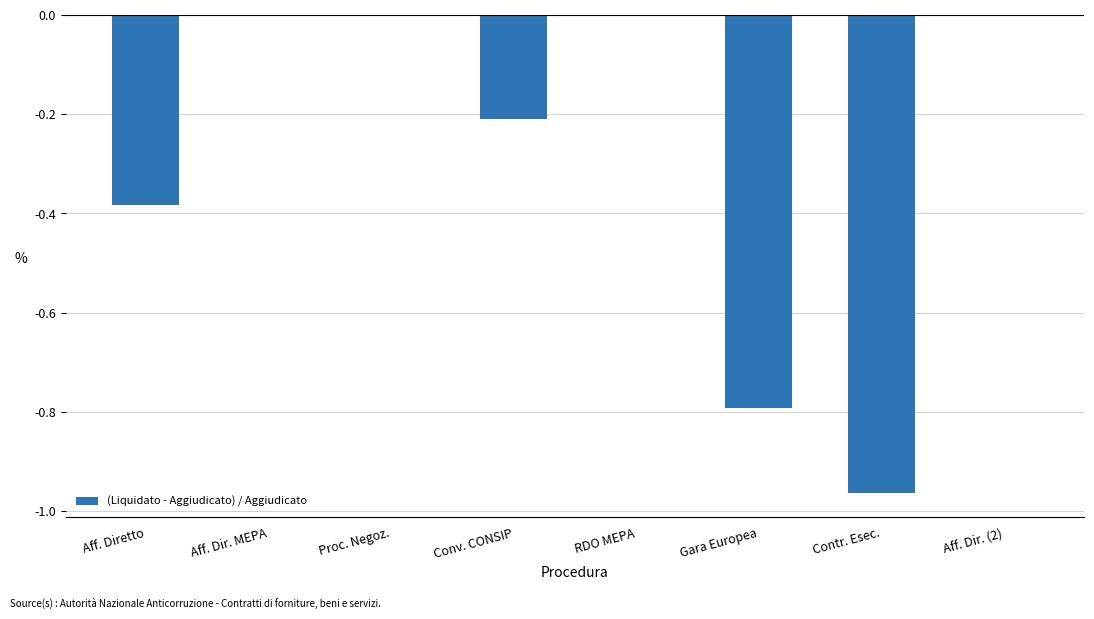

True or false: the data shows 0.5 at Aff. Dir. MEPA.

False